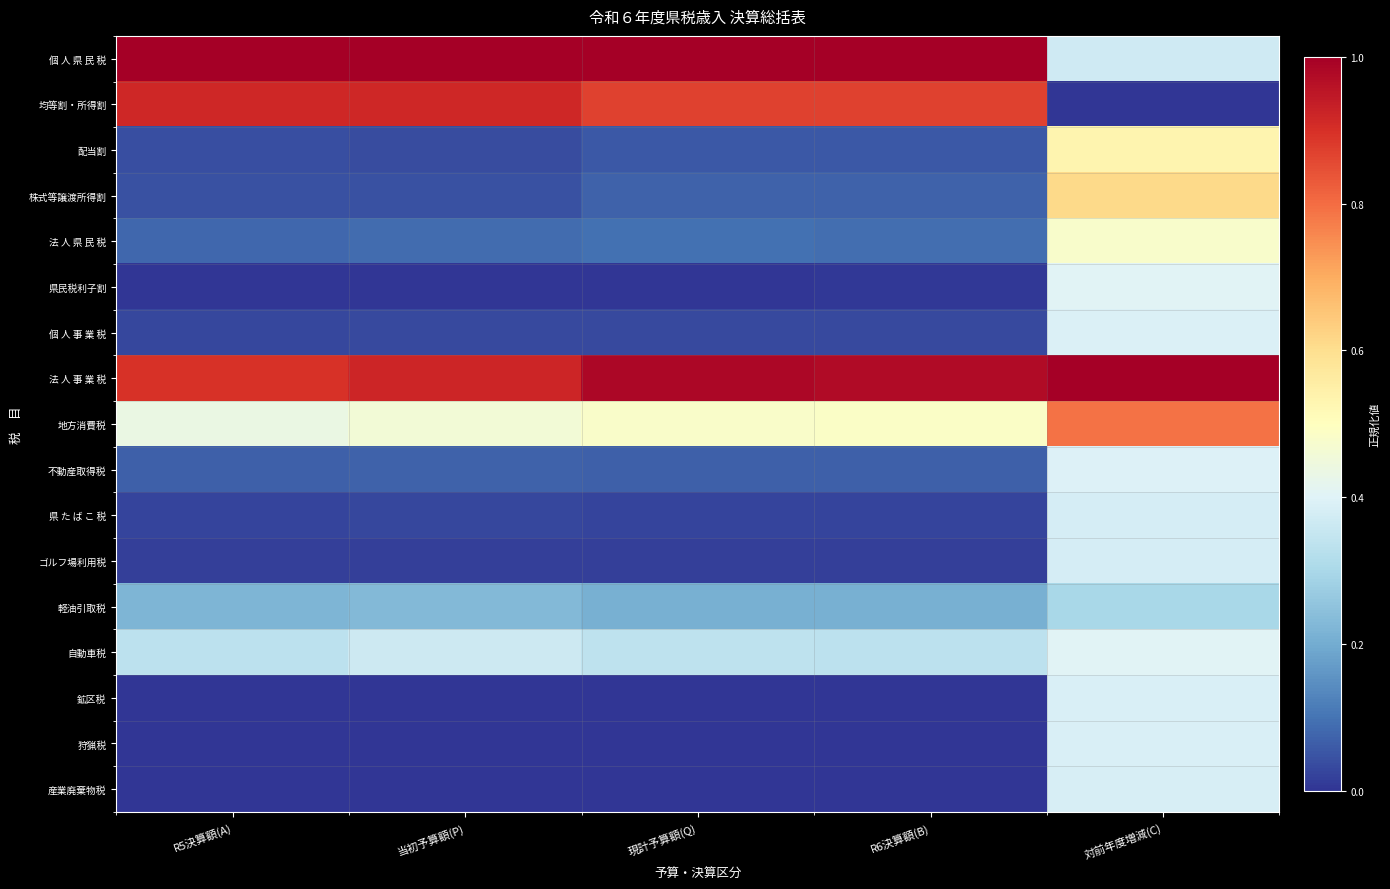

Which series changed the most between 現計予算額(Q) and 対前年度増減(C)?

均等割・所得割